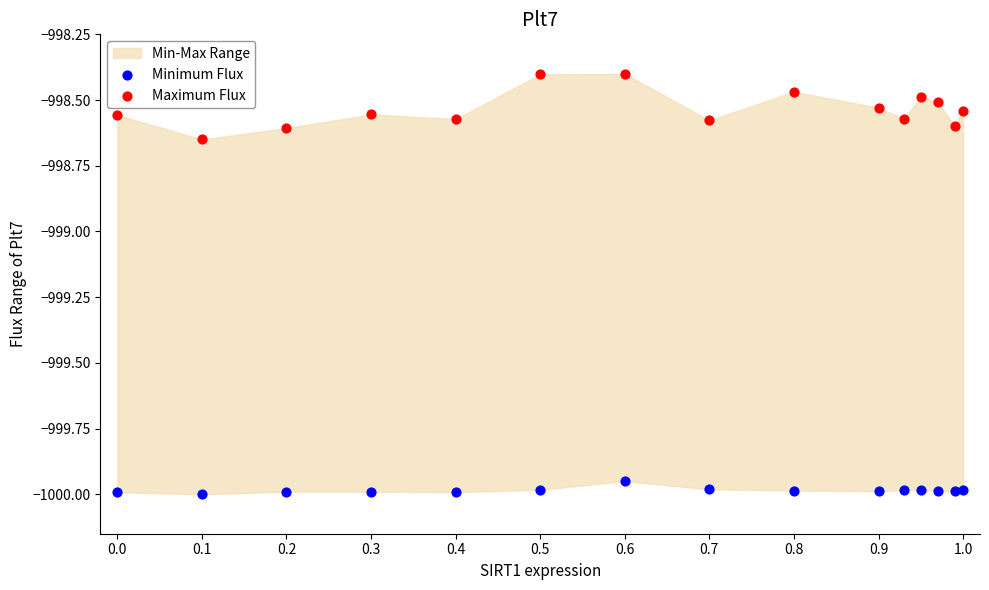

Which series reaches the minimum Y coordinate?

Minimum Flux